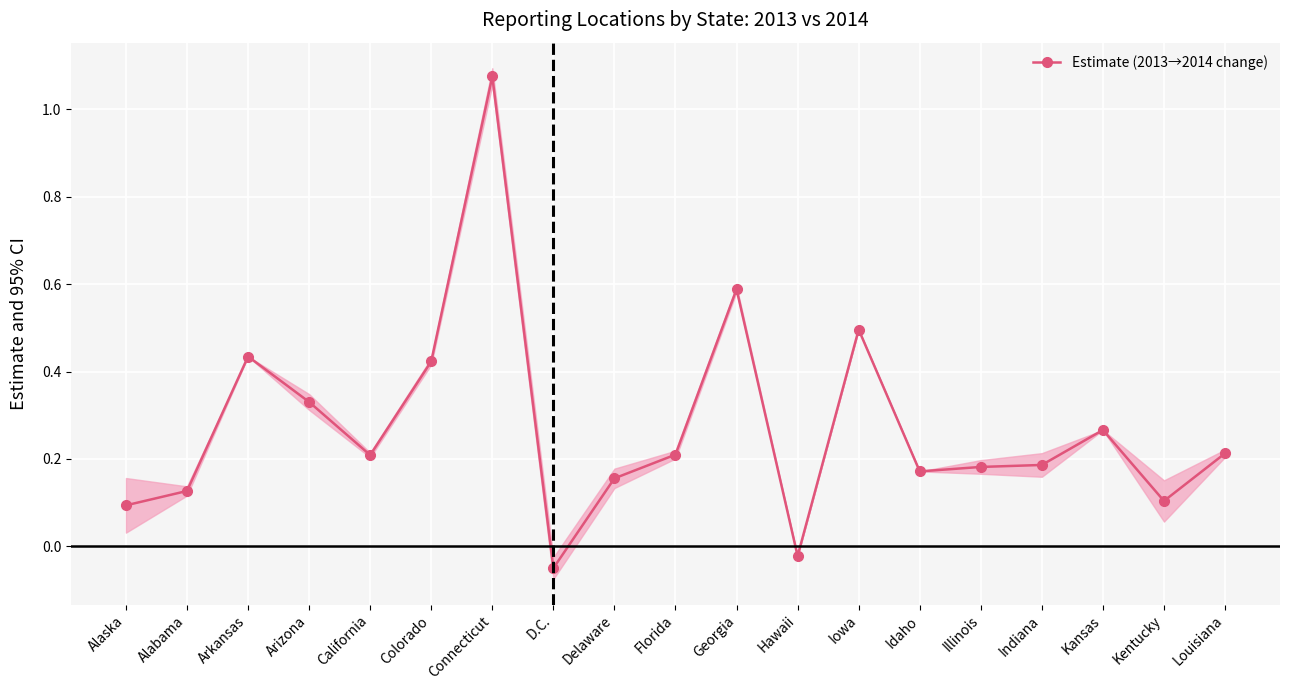

At which category does the chart reach its minimum across all series?

D.C.